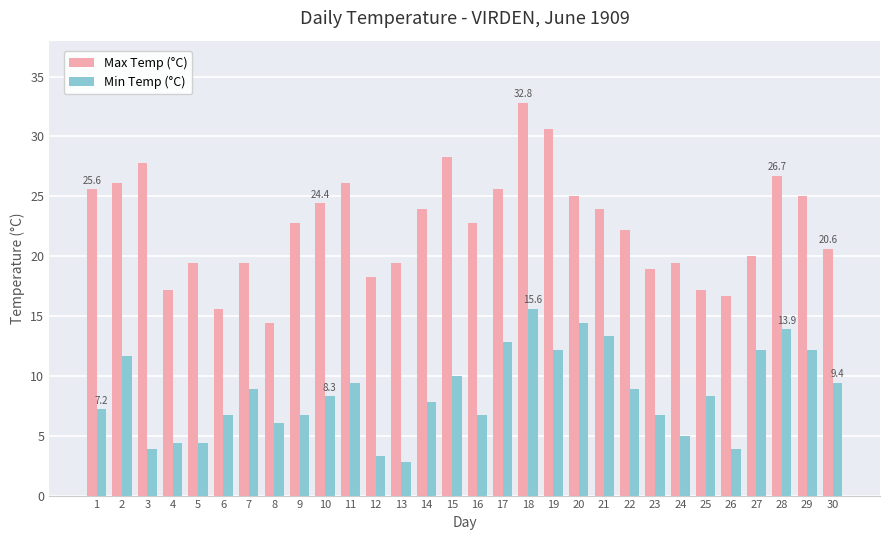

Which series has the widest spread of values?

Max Temp (°C)